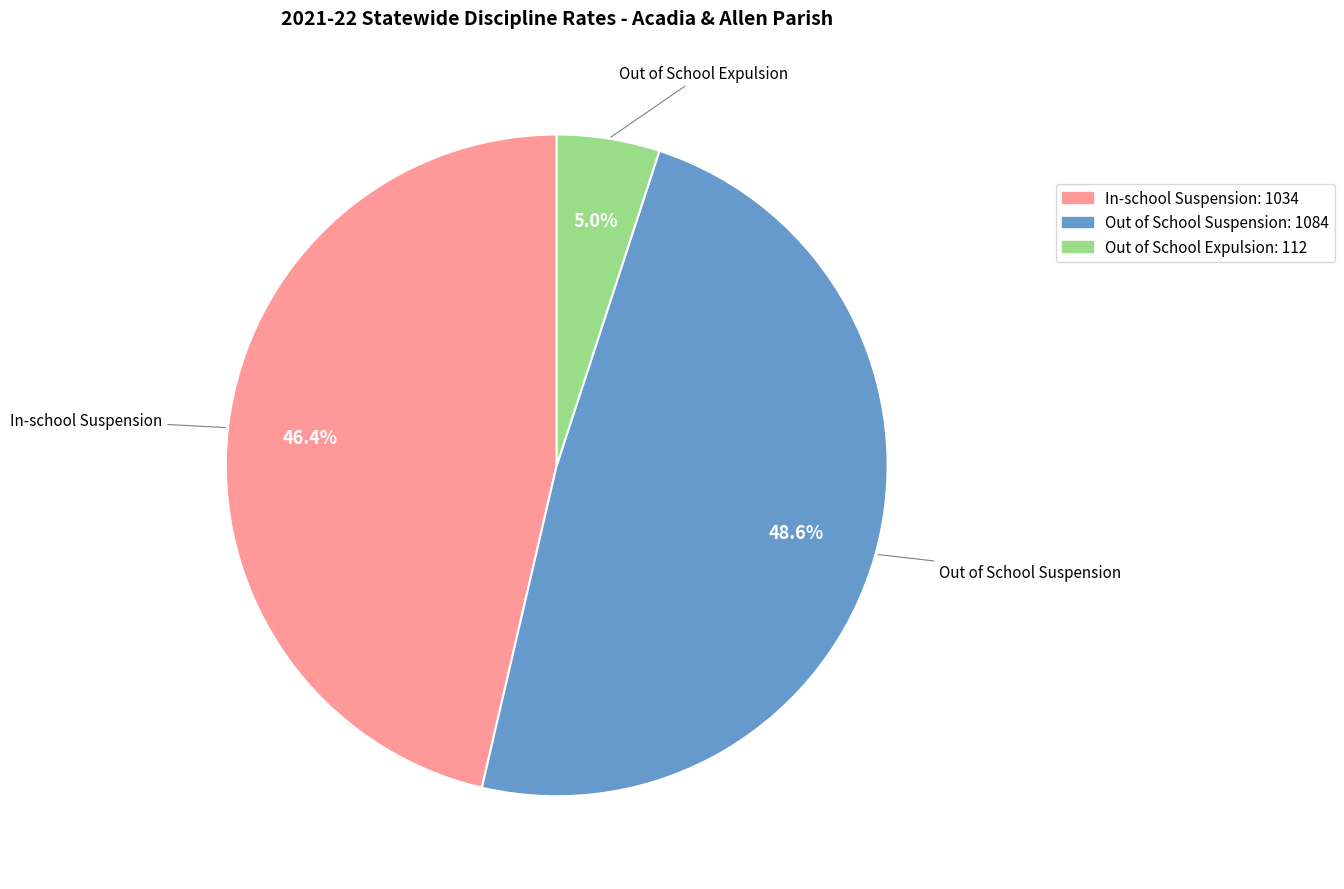

To the nearest percent, what portion does 13 represent?

1%